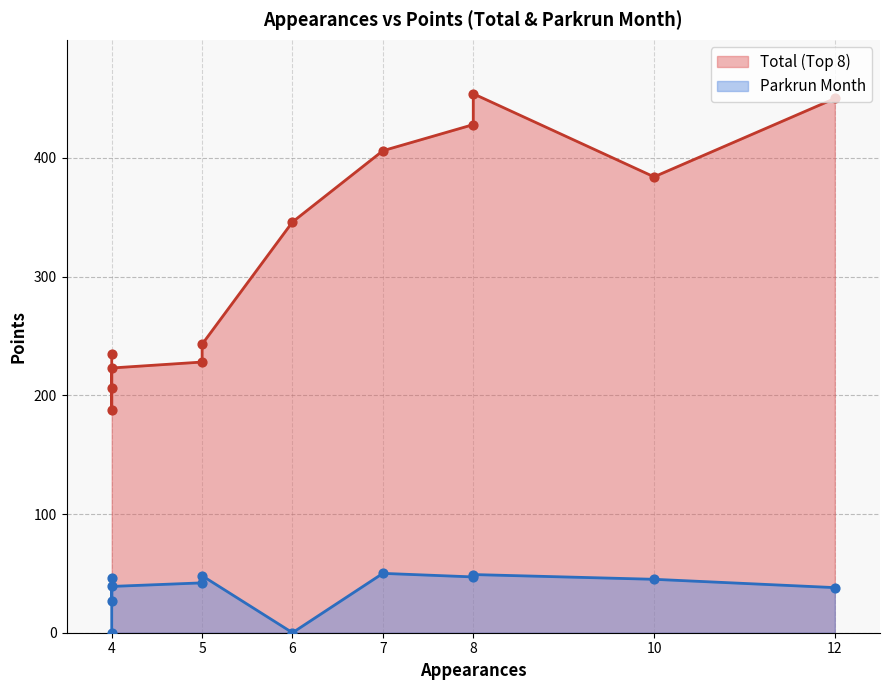

Is the value of Total (Top 8) at 8 greater than the value of Parkrun Month at 4?

Yes